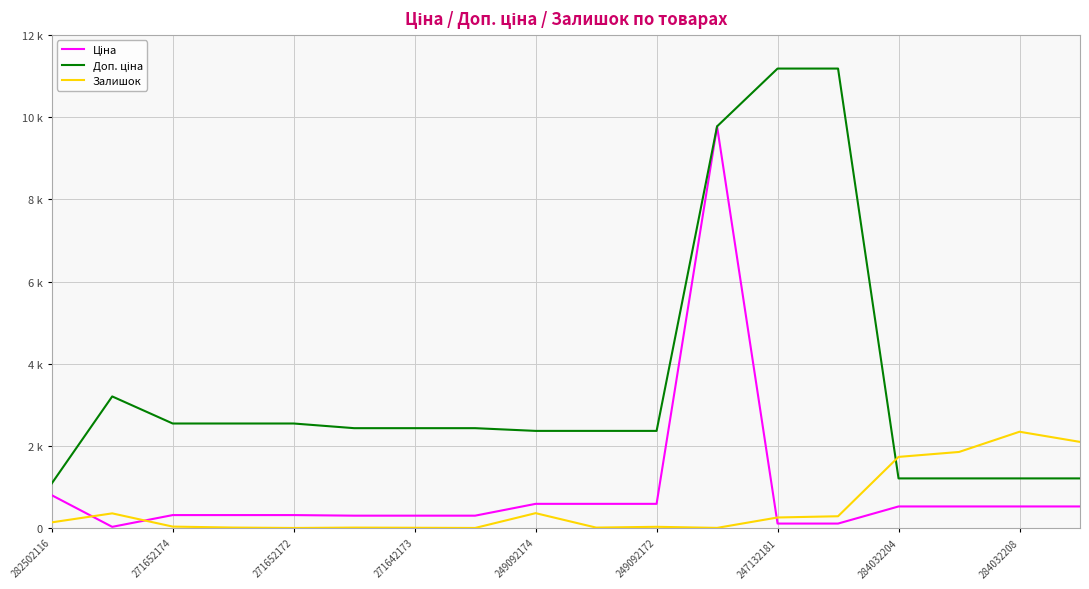

Does the chart have visible grid lines?

Yes